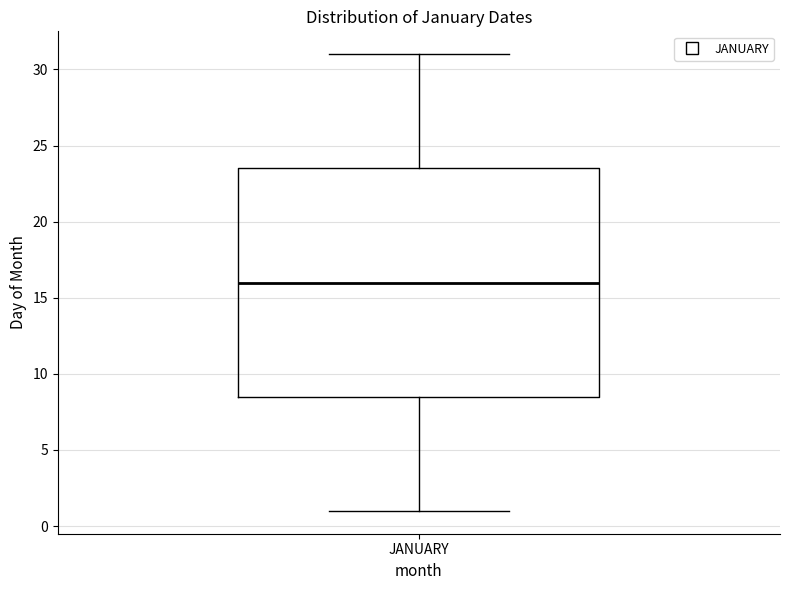

Read this box plot against the y-axis: the position of the median line, the range covered by the box, and the ends of both whiskers. The values are not printed on the chart, so give them approximately, as read against the axis.

median 16.0, box 8.5 to 23.5, whiskers 1.0 to 31.0